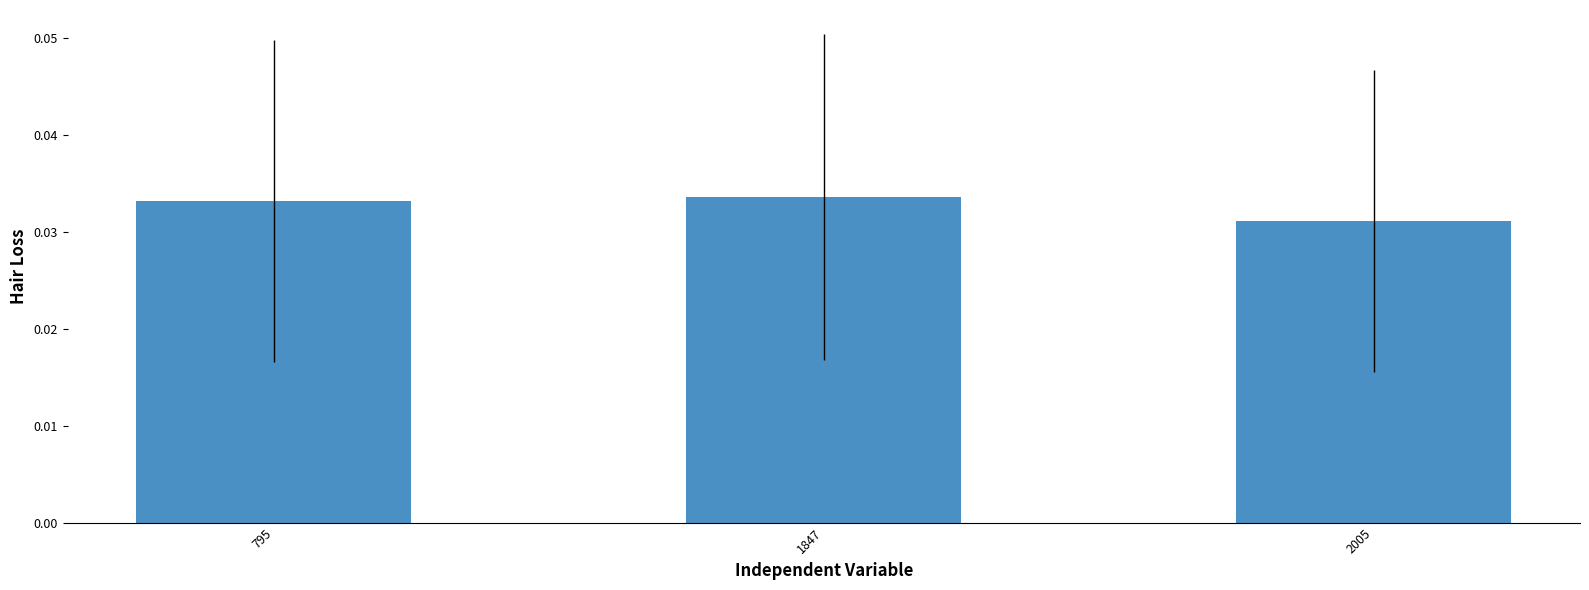

Between 2005 and 795, which is larger?

795